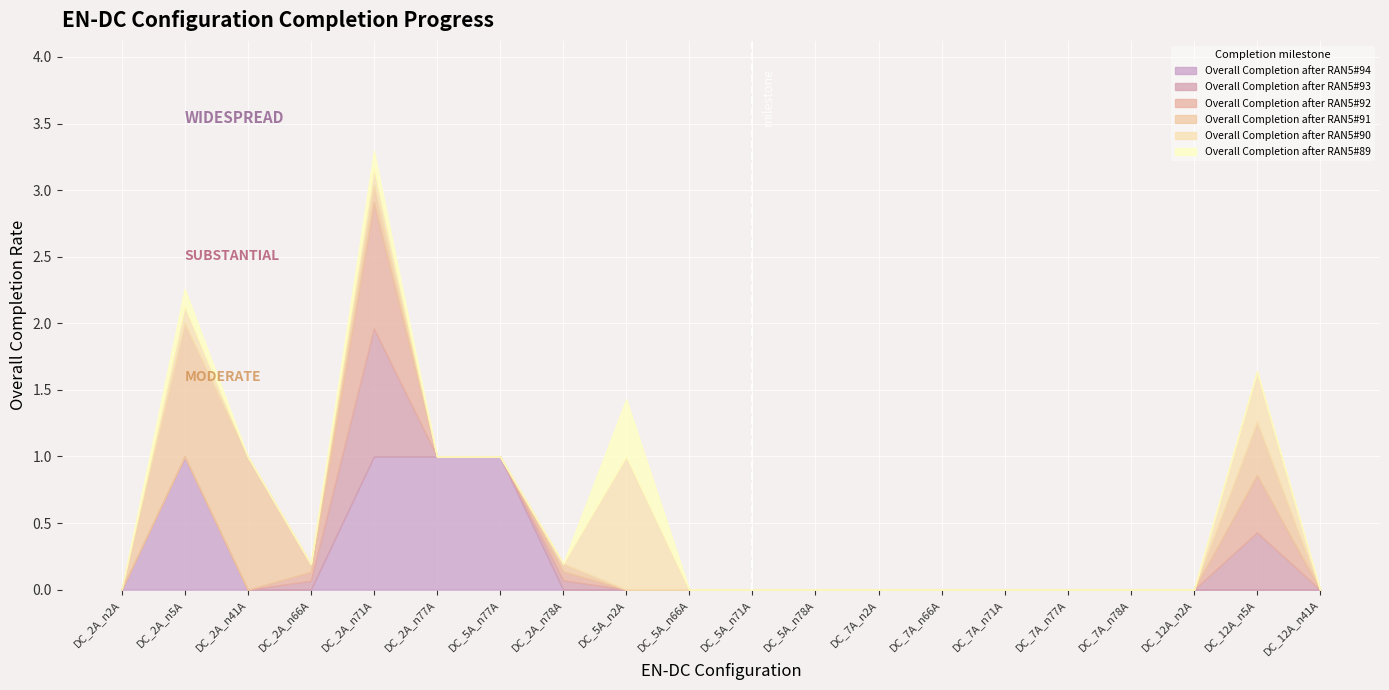

What is the highest value of the Overall Completion after RAN5#94 series?

1.0